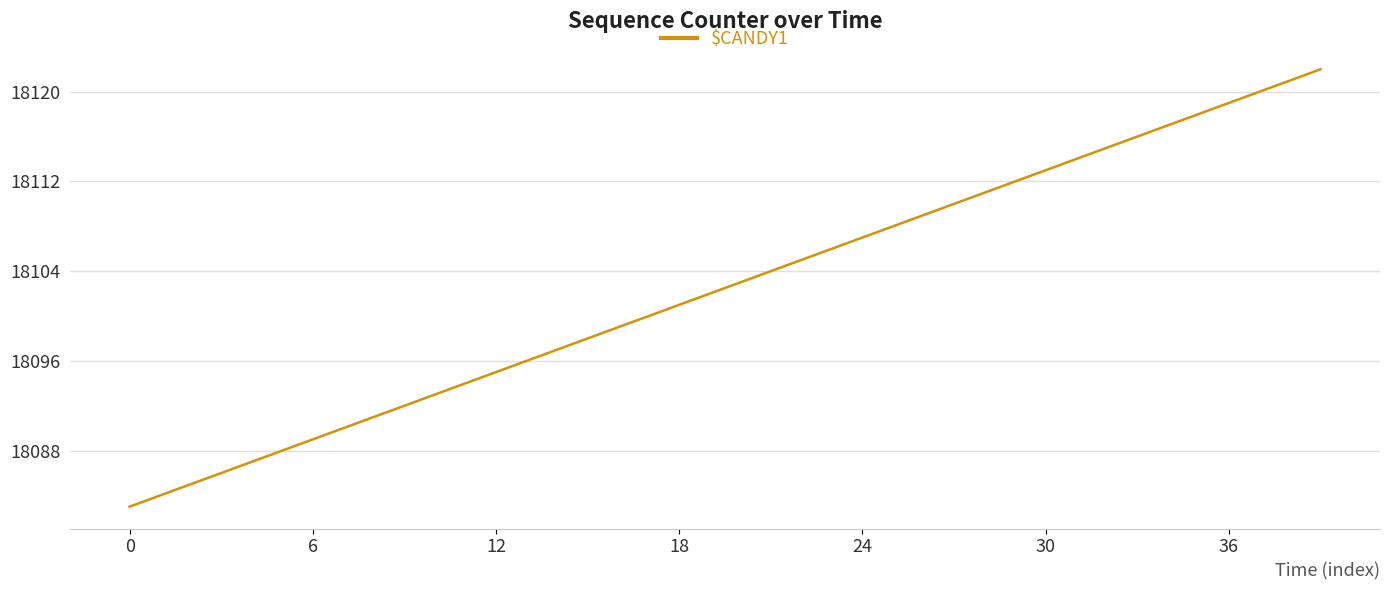

What is the difference between the maximum and minimum values?

39